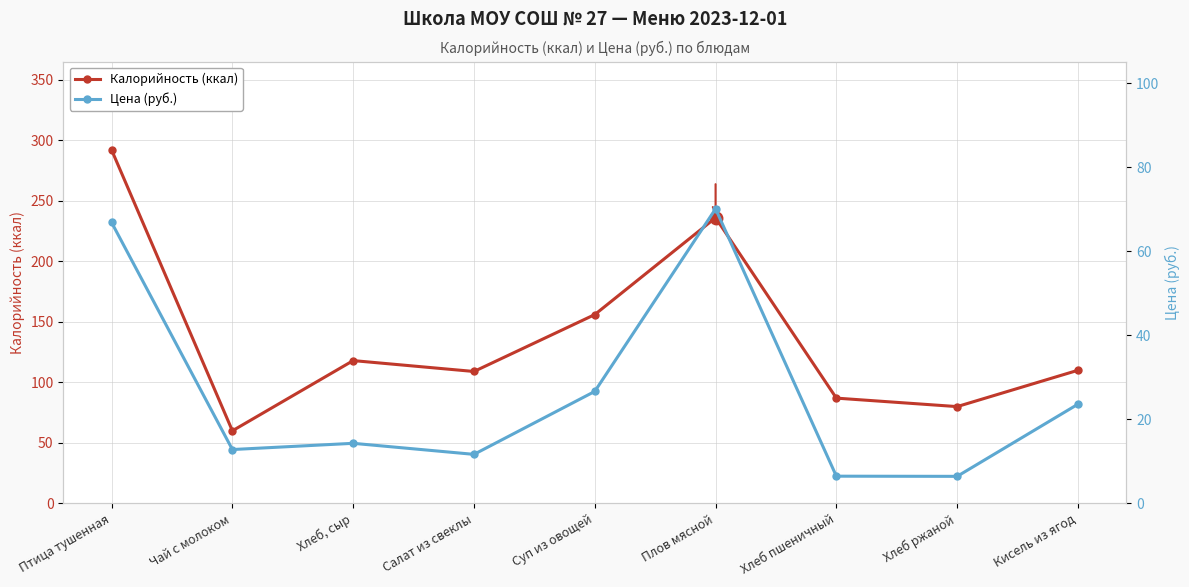

Which series changed the most between Салат из свеклы and Суп из овощей?

Калорийность (ккал)